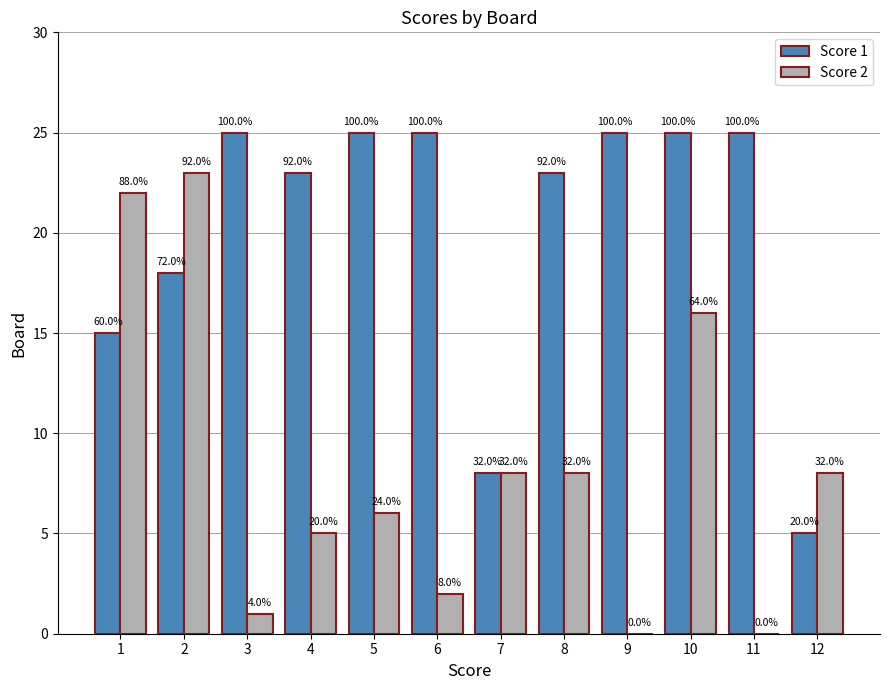

Which series changed the most between 6 and 12?

Score 1